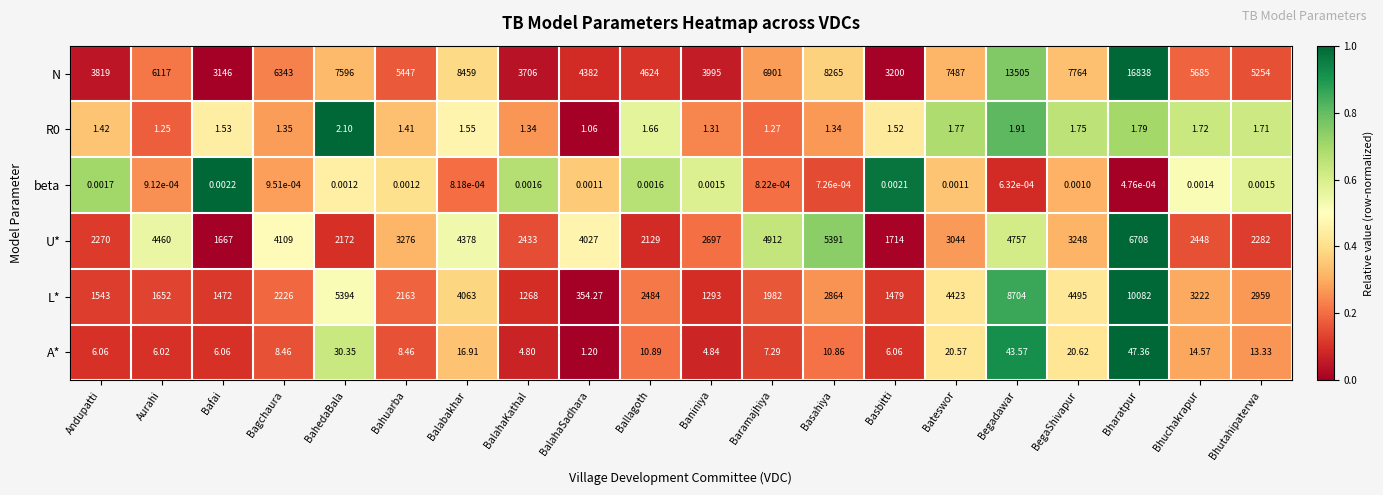

At which category is the sum across all series the highest?

Bharatpur